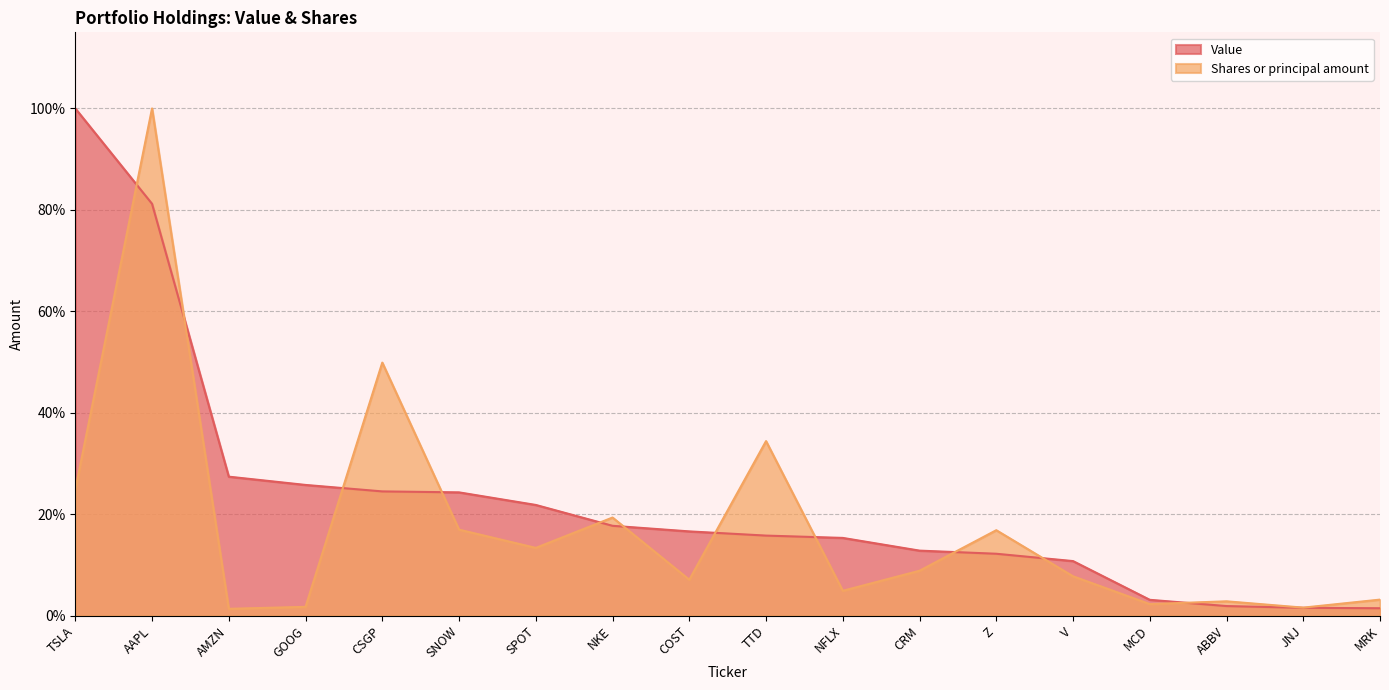

True or false: Value has a value of 0.2 at COST.

True